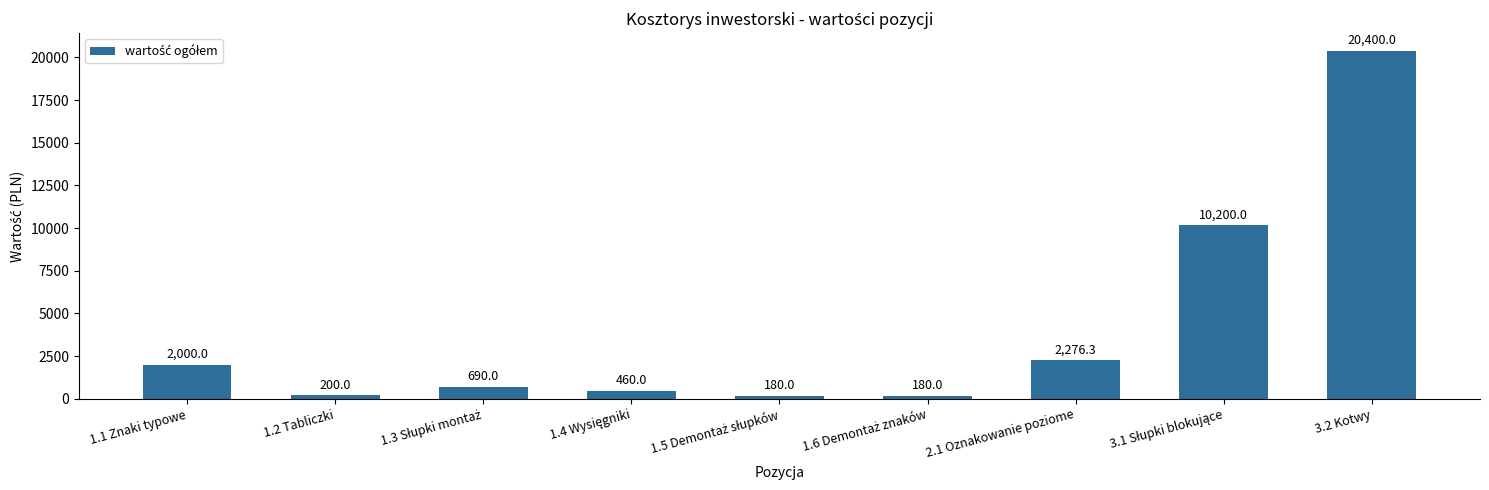

How many categories are shown in the chart?

9